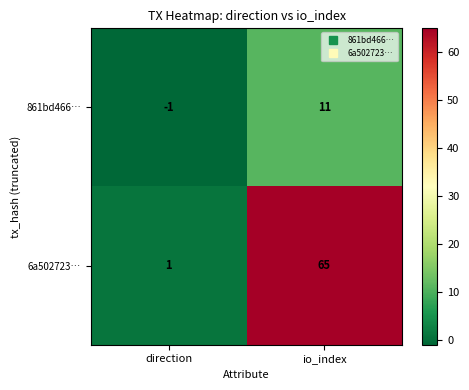

What value does the 861bd466… series have at io_index?

11